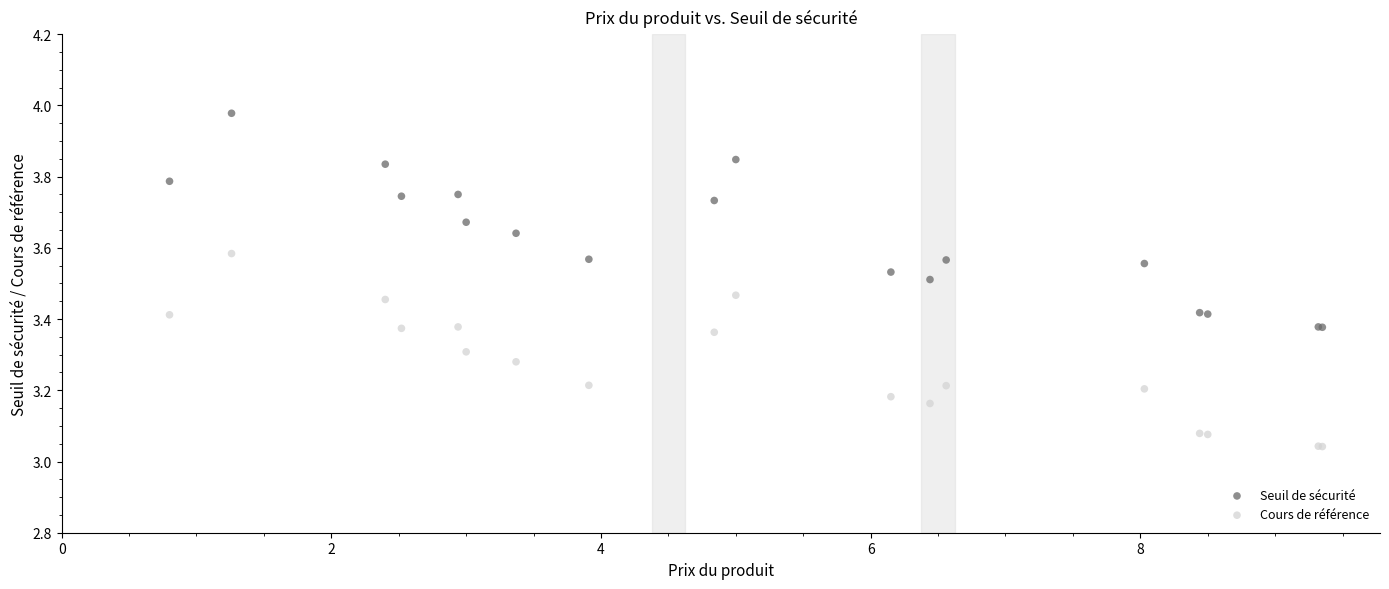

Which series contains the highest Y value?

Seuil de sécurité